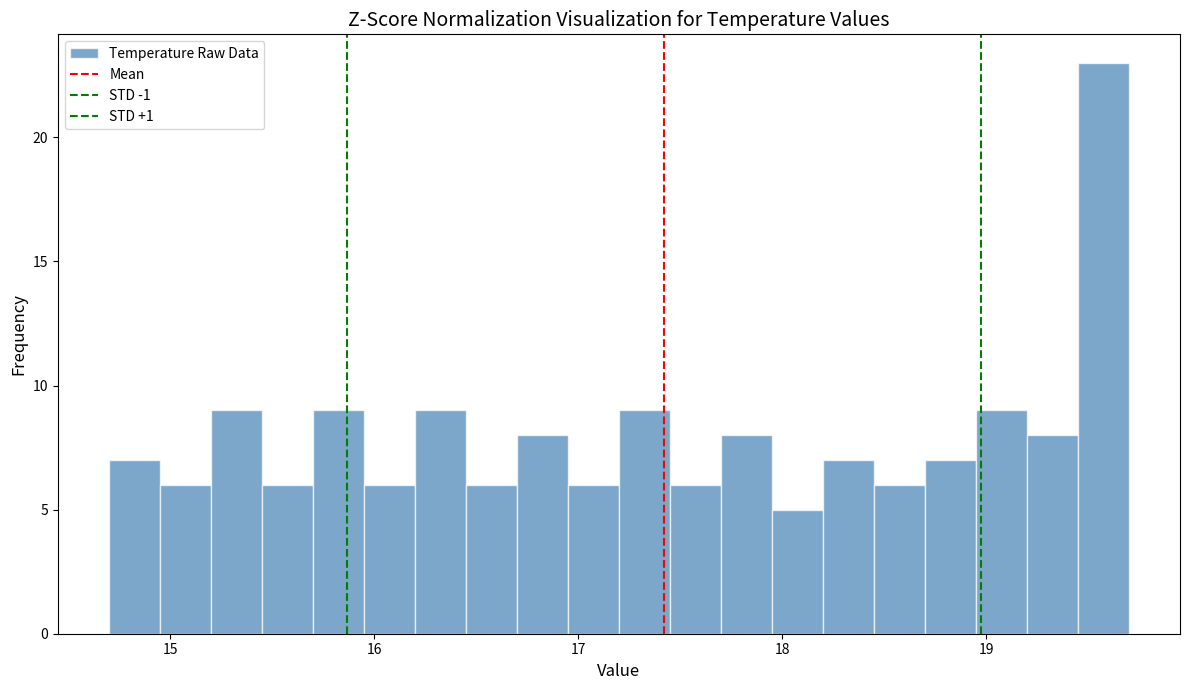

Read against the x-axis, roughly where is the centre of the tallest bar?

19.6